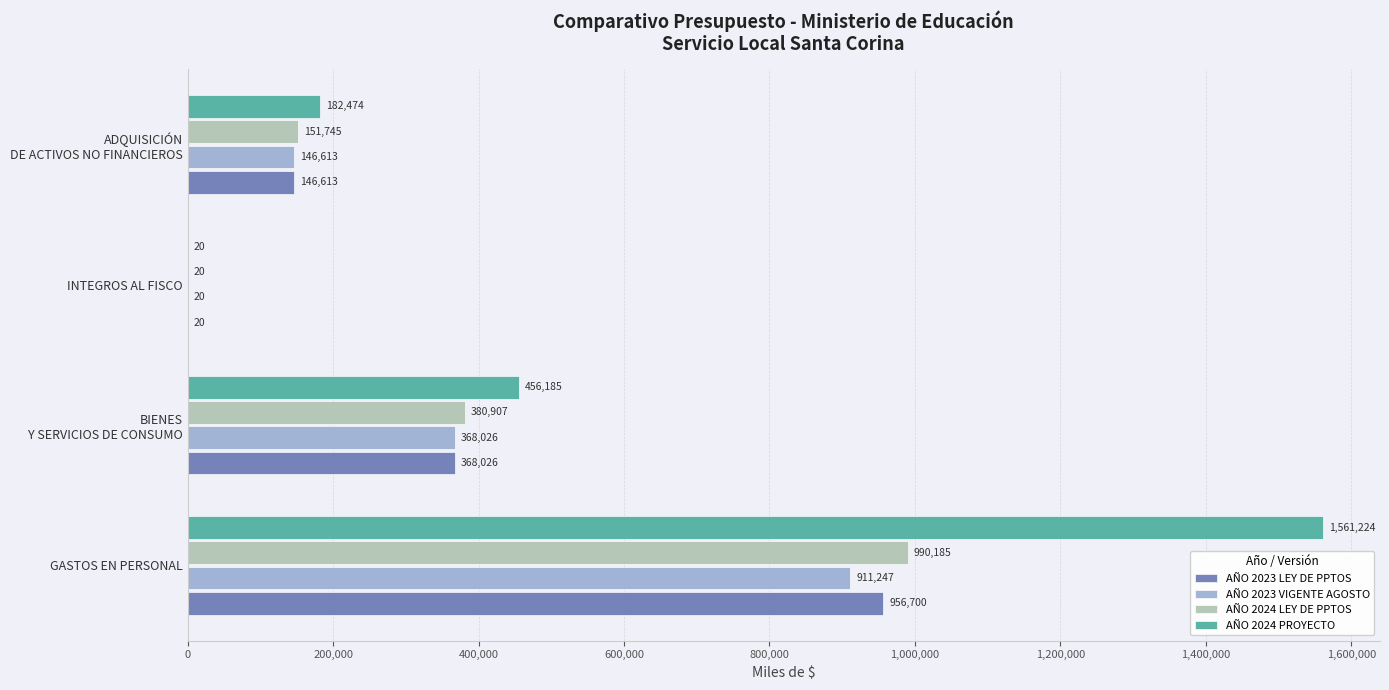

Which category has the highest value in the AÑO 2024 PROYECTO series?

GASTOS EN PERSONAL